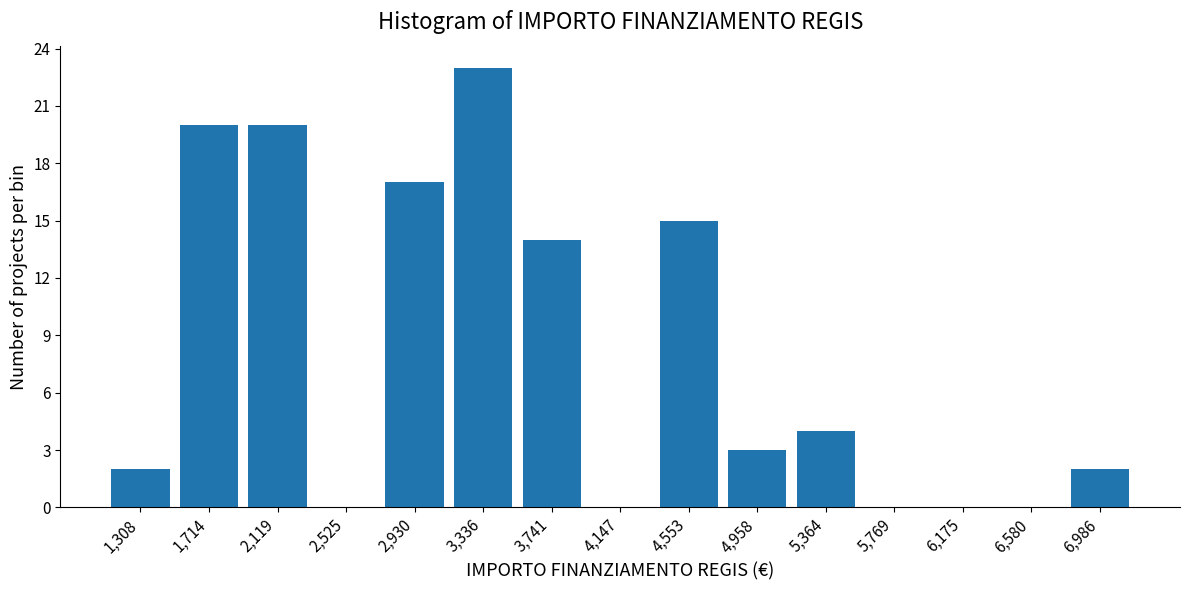

Over which range of the x-axis is the bar tallest?

3150 to 3550